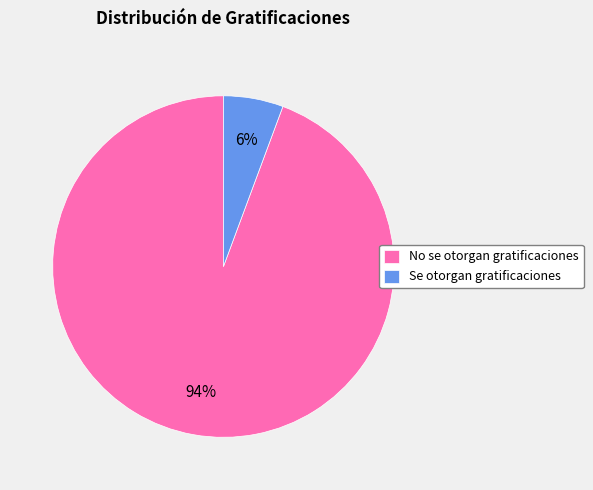

Which slice is the largest?

No se otorgan gratificaciones